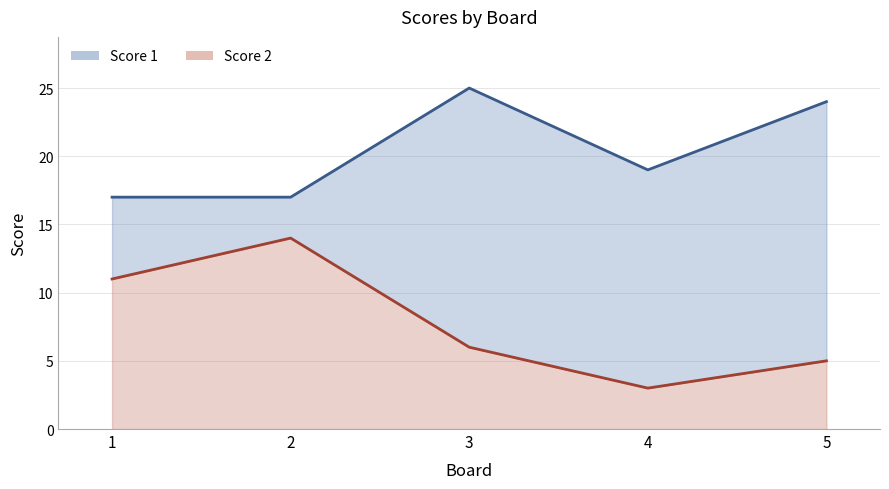

List the series in order of their peak value, highest first.

Score 1 line, Score 2 line